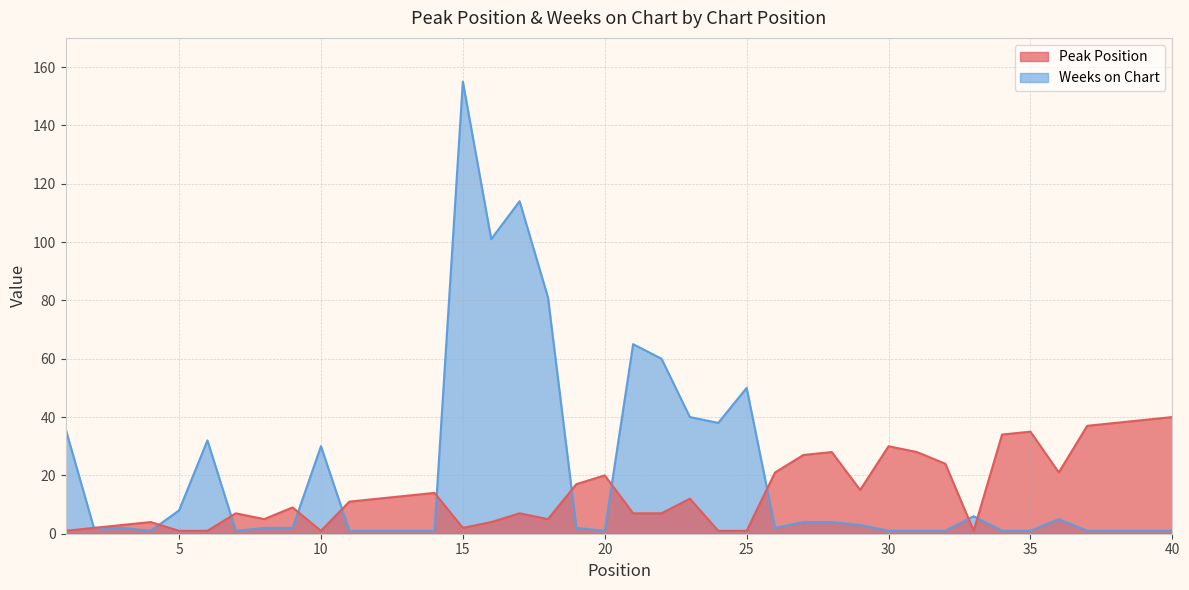

Which has a higher value, 24 or 40?

40